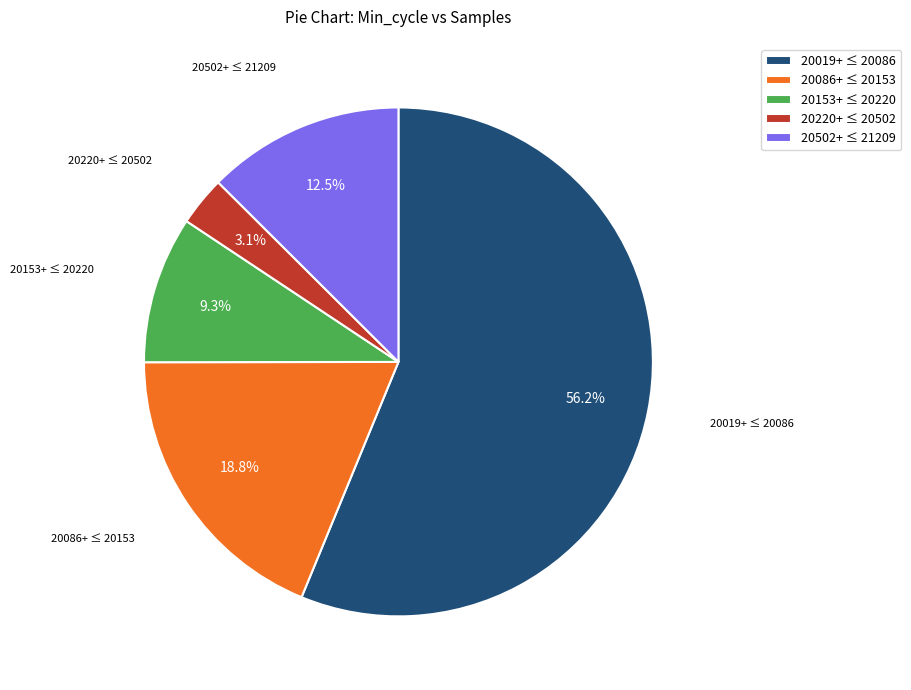

Rank the categories by value from lowest to highest.

20220+ ≤ 20502, 20153+ ≤ 20220, 20502+ ≤ 21209, 20086+ ≤ 20153, 20019+ ≤ 20086